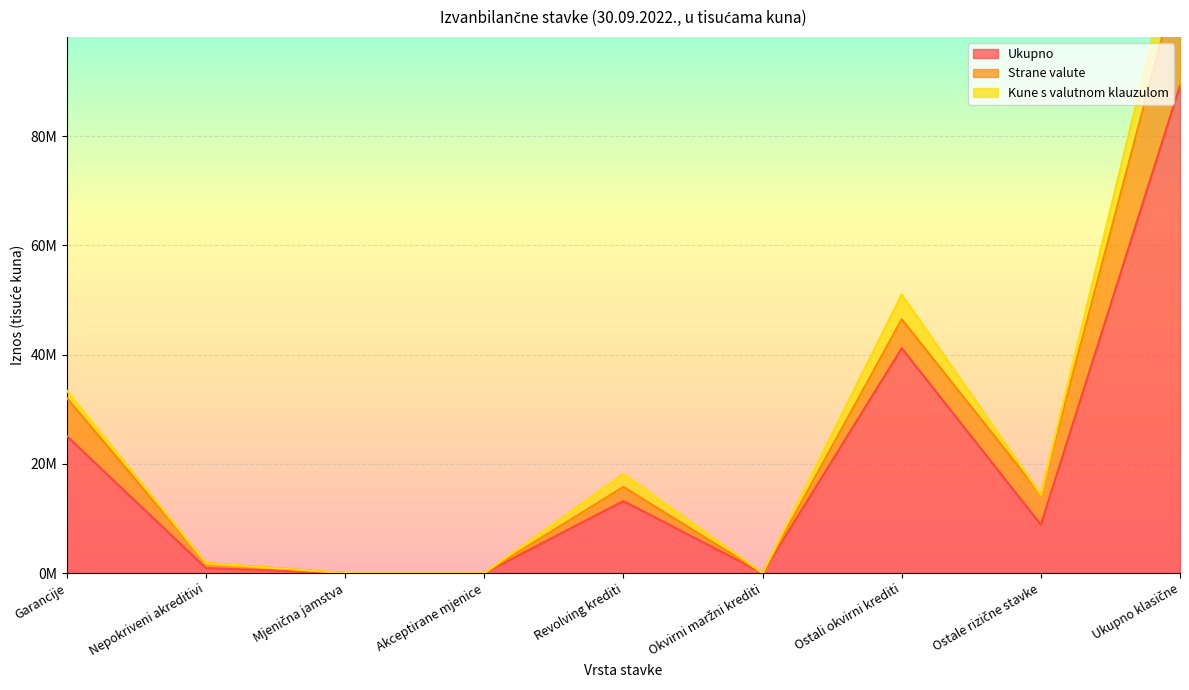

Reading right to left, extract all data points from this chart.

Ukupno: 89220916	8875346	41157003	0	13190776	0	0	915792	25081999
Strane valute: 21273079	5493920	5314203	0	2588409	0	0	915792	6960756
Kune s valutnom klauzulom: 8248903	4258	4508218	0	2384260	0	0	0	1352167